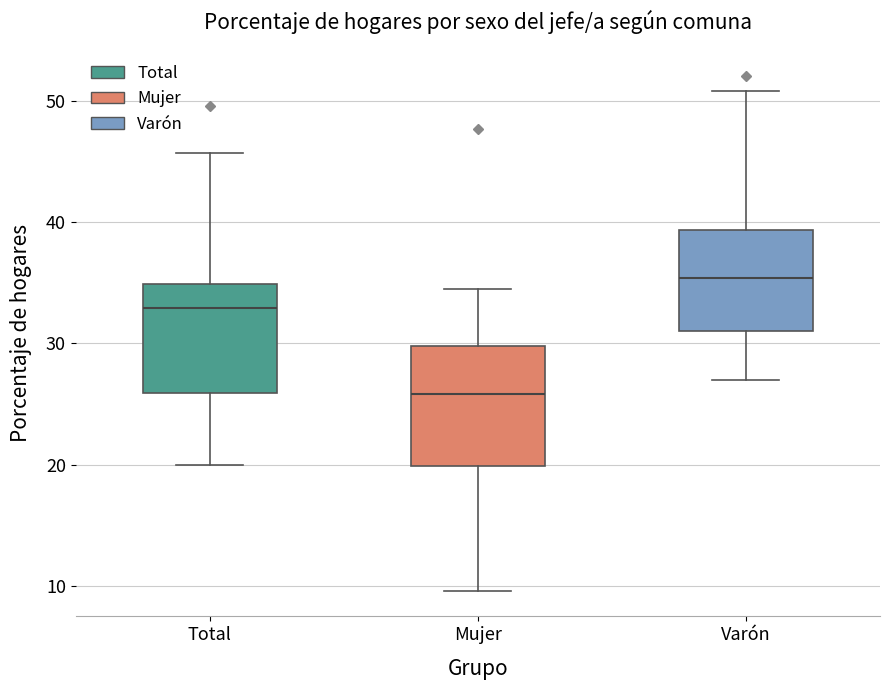

Reading left to right, read every box against the y-axis: the position of its median line, the range the box covers, and the ends of its whiskers. The values are not printed on the chart, so give them approximately, as read against the axis.

Total: median 33, box 26 to 35, whiskers 20 to 46
Mujer: median 26, box 20 to 30, whiskers 10 to 35
Varón: median 35, box 31 to 39, whiskers 27 to 51